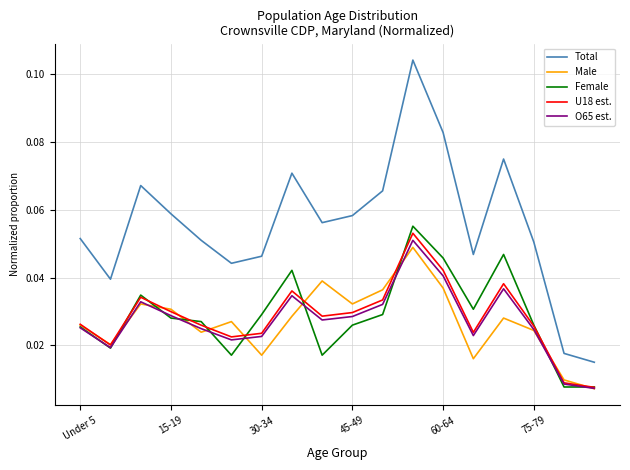

True or false: Total and Female intersect in this chart.

False